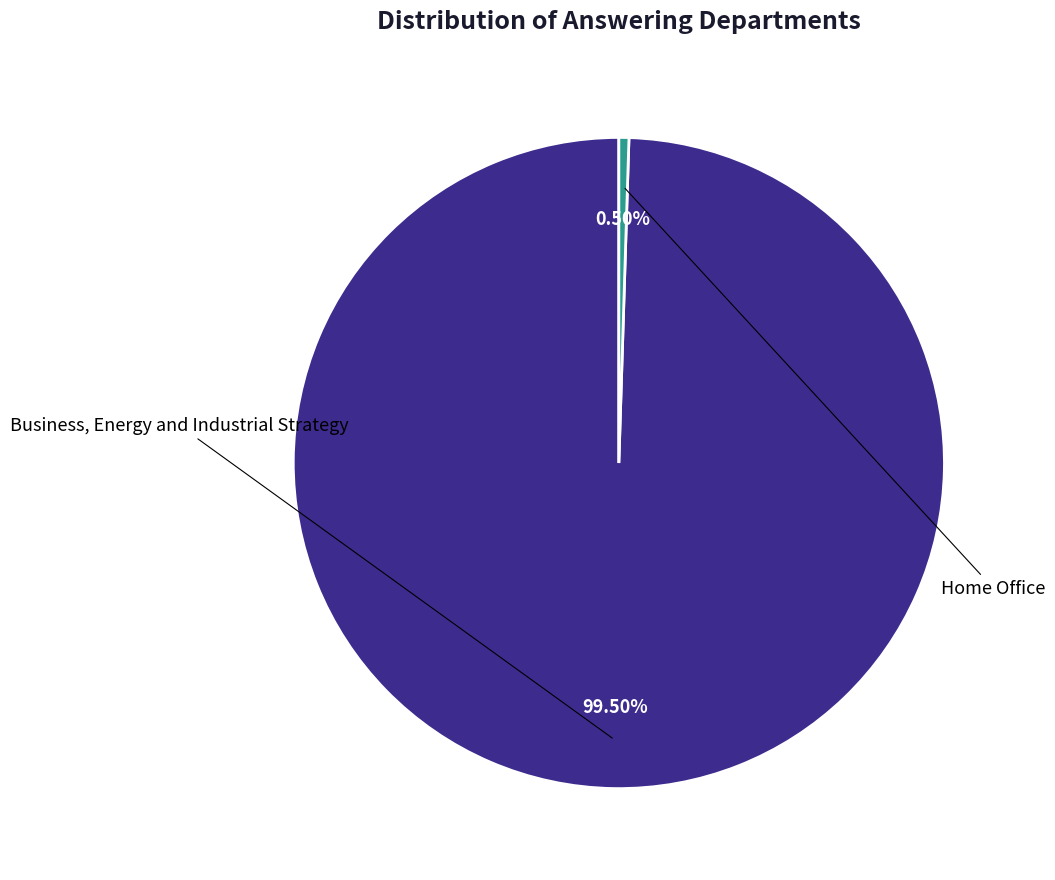

Is there a majority slice in this chart?

Yes